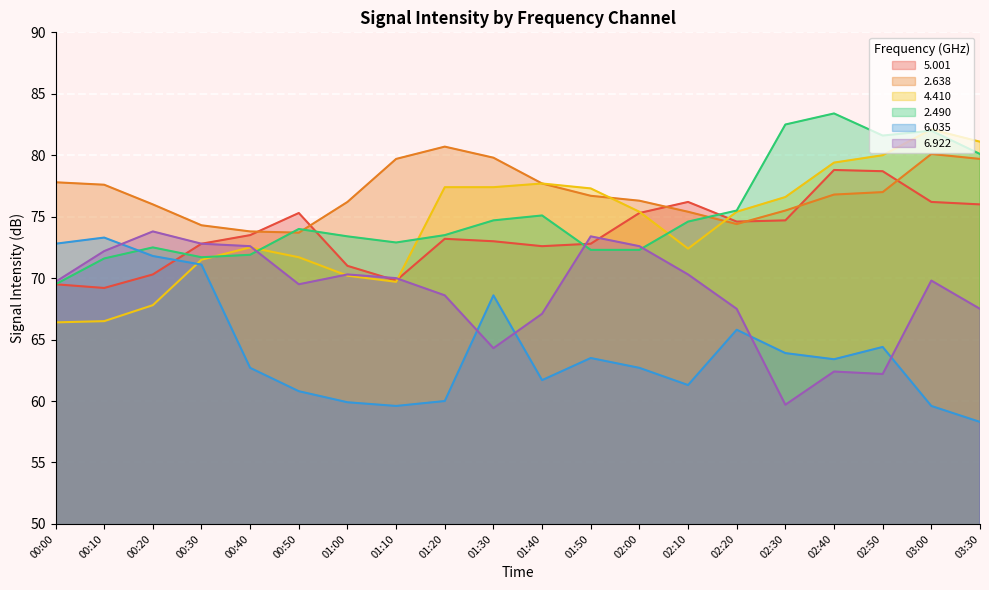

What is the difference between the maximum and minimum values in the   6.922 series?

14.1